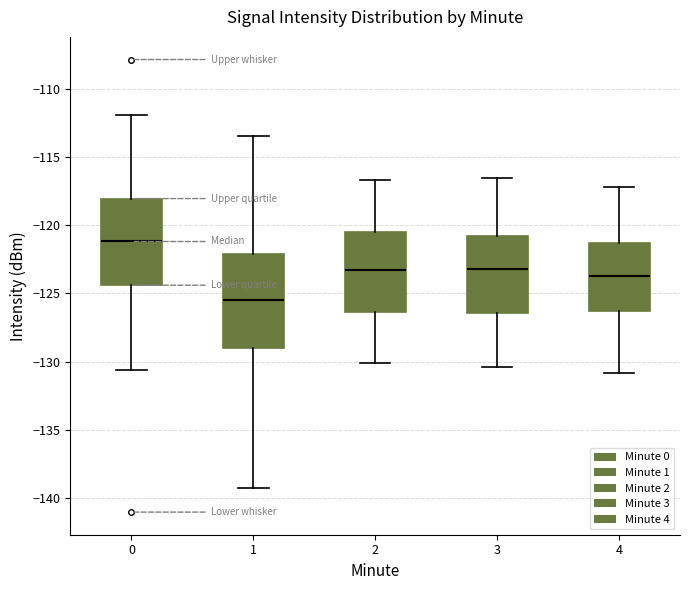

Which box has the lowest median line?

1